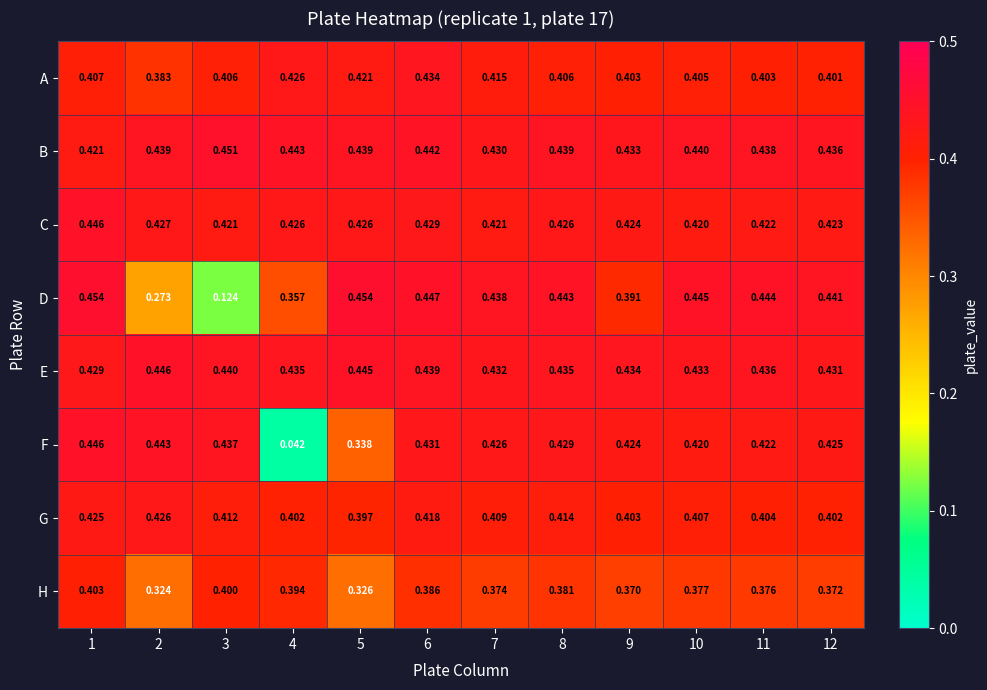

Rank the series at 12 from highest to lowest value.

D, B, E, F, C, G, A, H